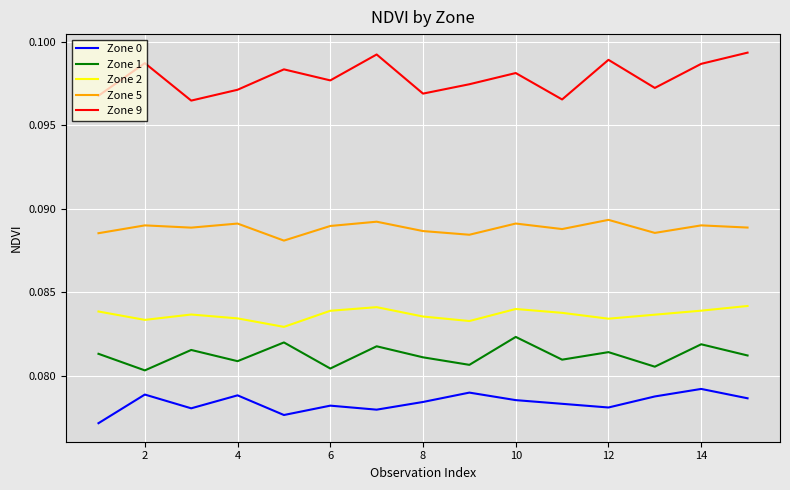

What are all the series names shown in the legend?

Zone 0, Zone 1, Zone 2, Zone 5, Zone 9